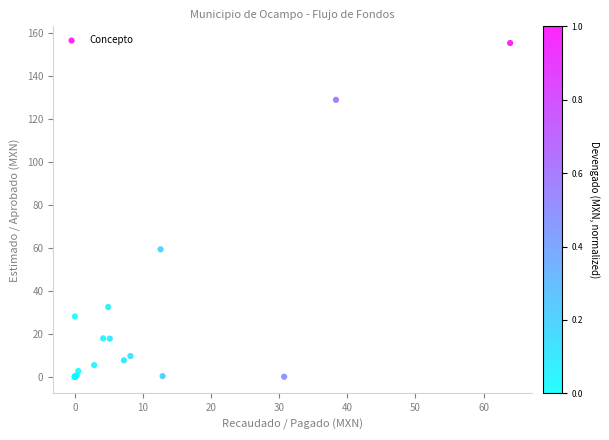

What Y value in the scatter plot is closest to 77?

59.3